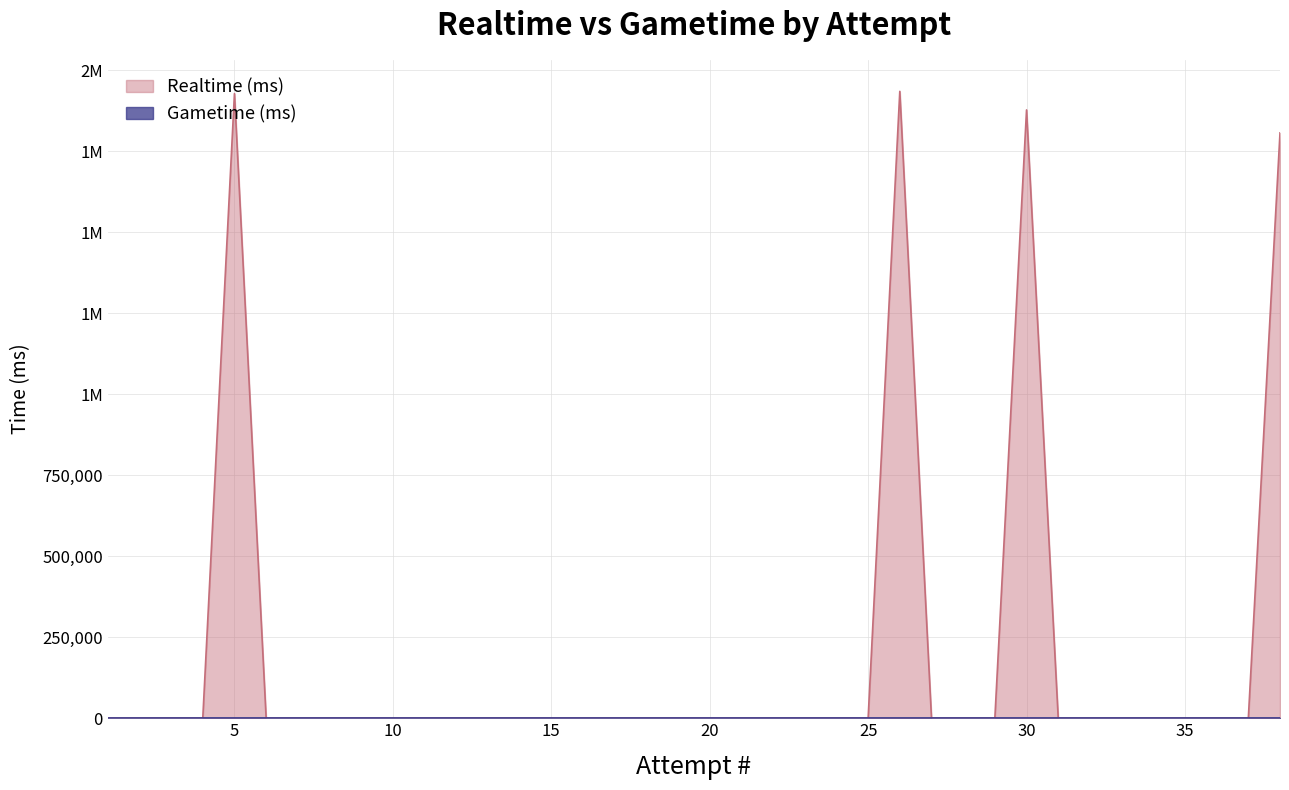

What is the sum of all values?

7549695